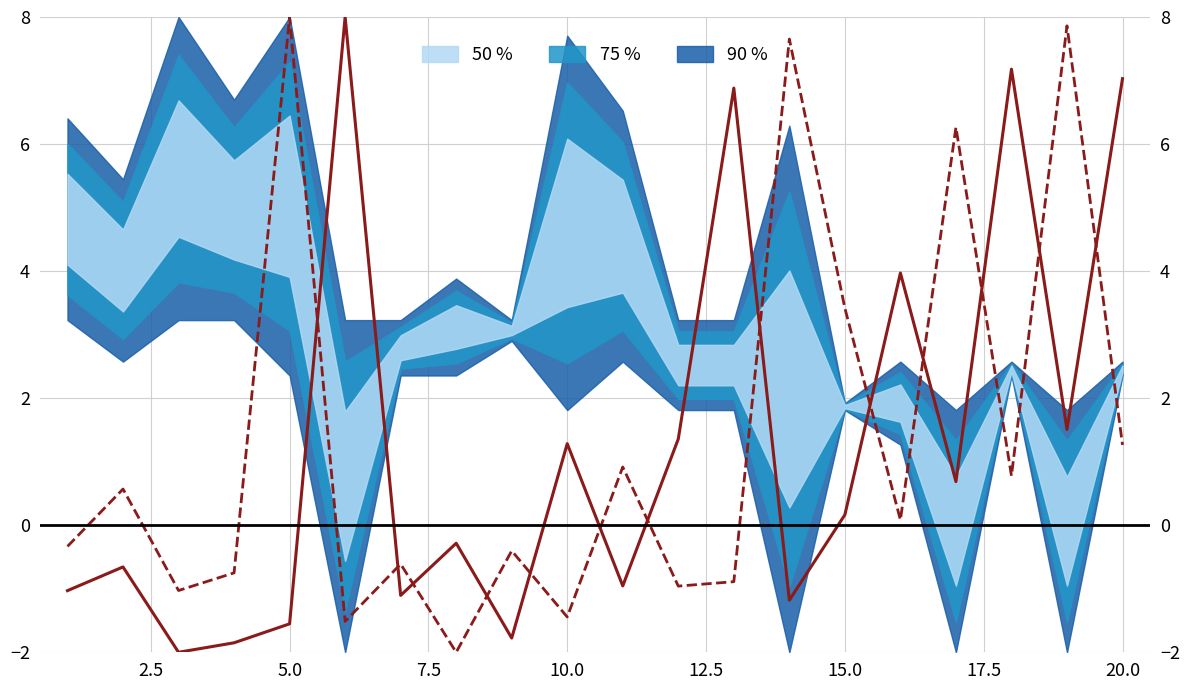

How many lines are shown in the chart?

2